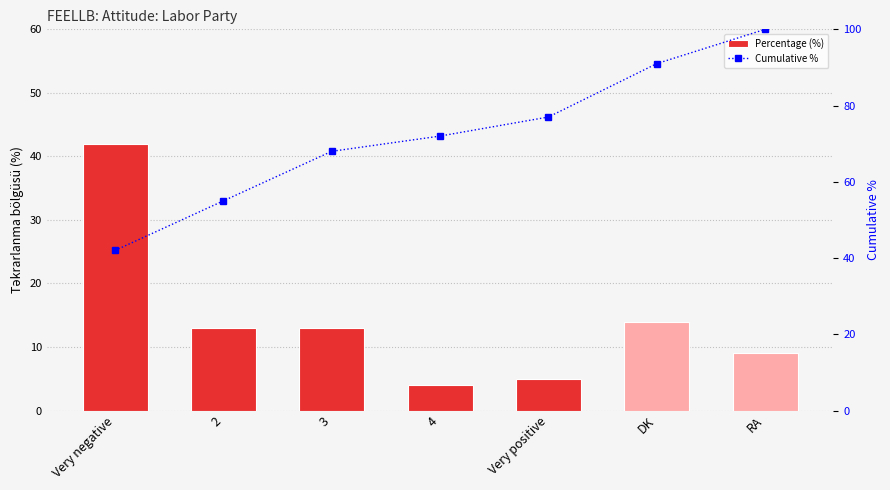

Which category has the lowest value across all series?

4